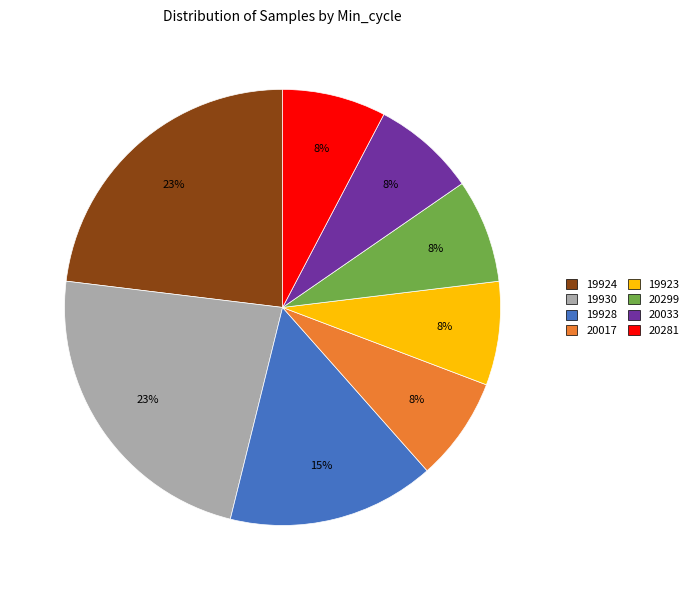

Does any single category account for the majority?

No